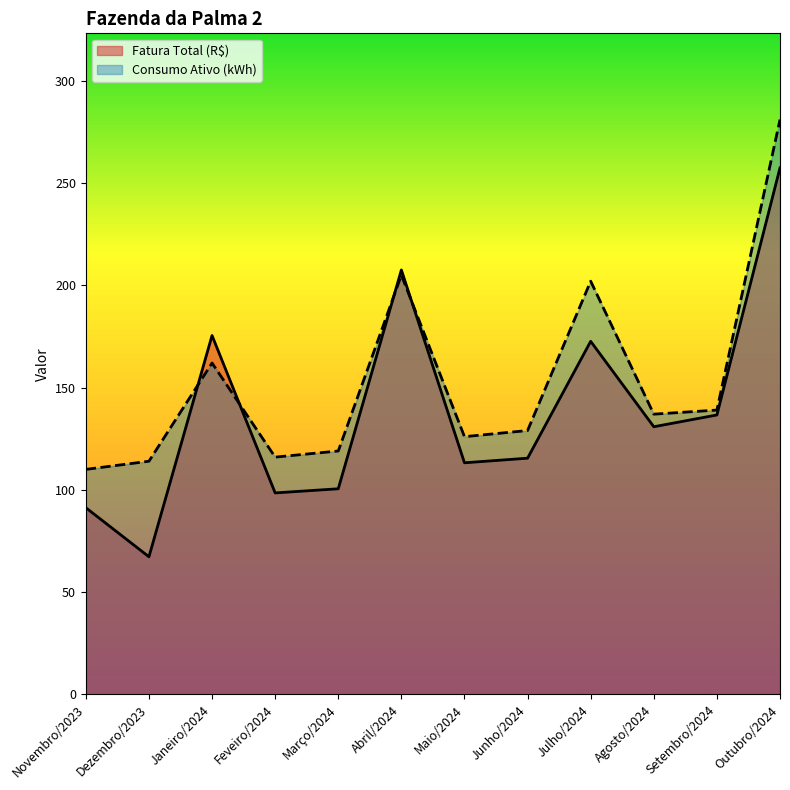

At which label does Fatura Total (R$) reach its minimum?

Dezembro/2023